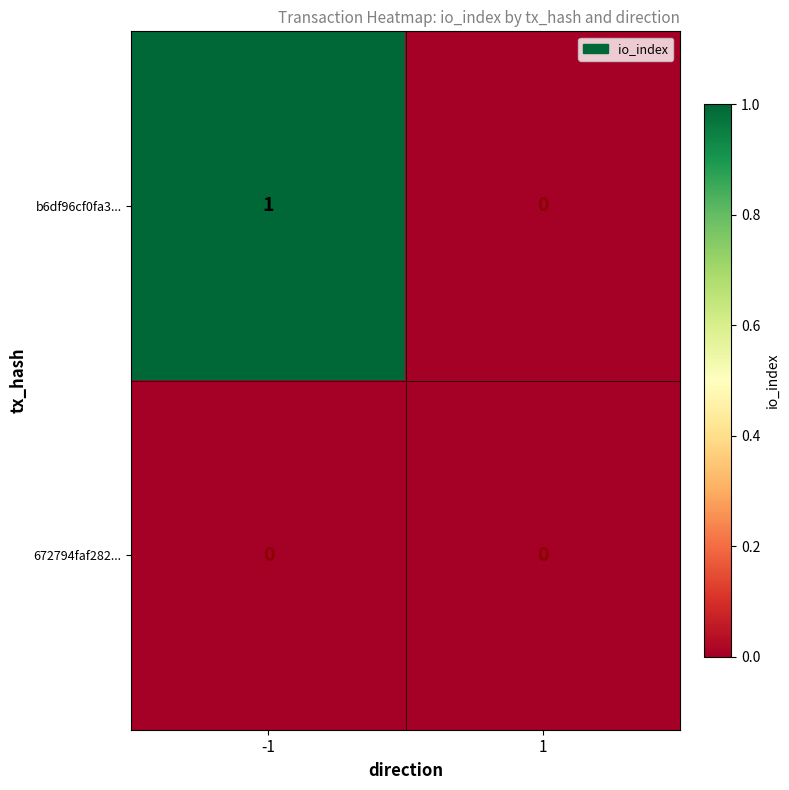

Which series has the widest spread of values?

b6df96cf0fa3...